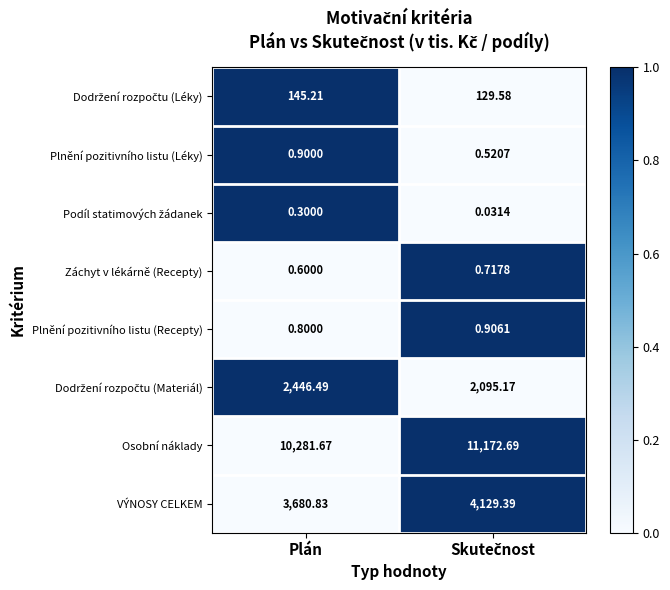

Which series has the widest spread of values?

Osobní náklady